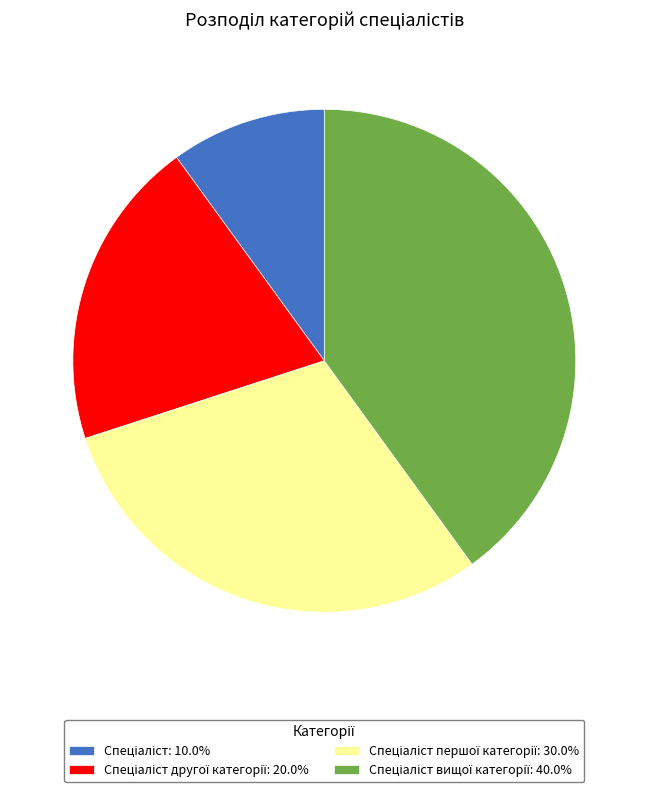

How many slices are in this pie chart?

4